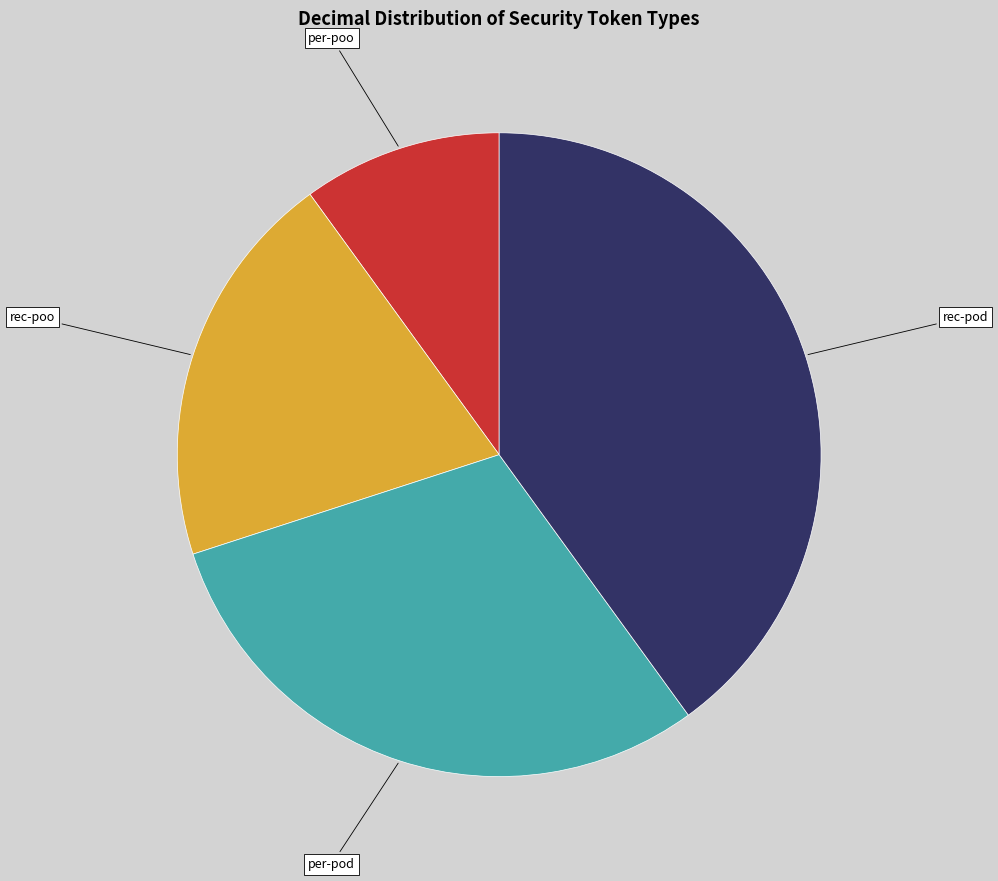

Does any single category account for the majority?

No